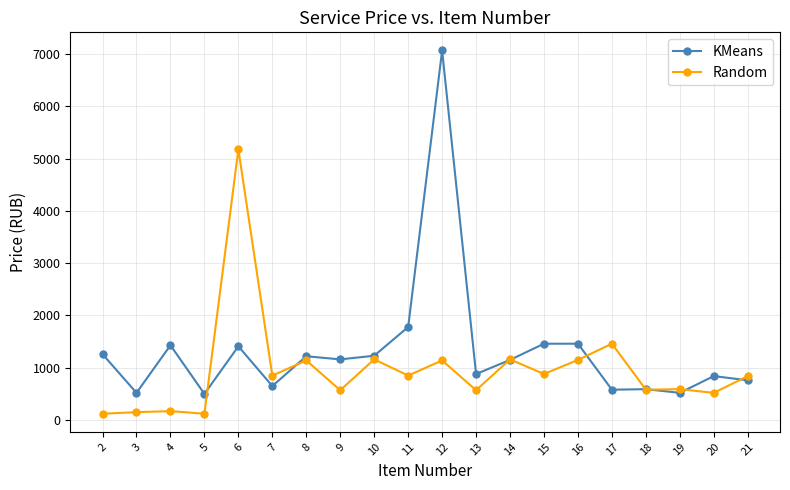

Between 6 and 17, which series saw the biggest shift?

Random